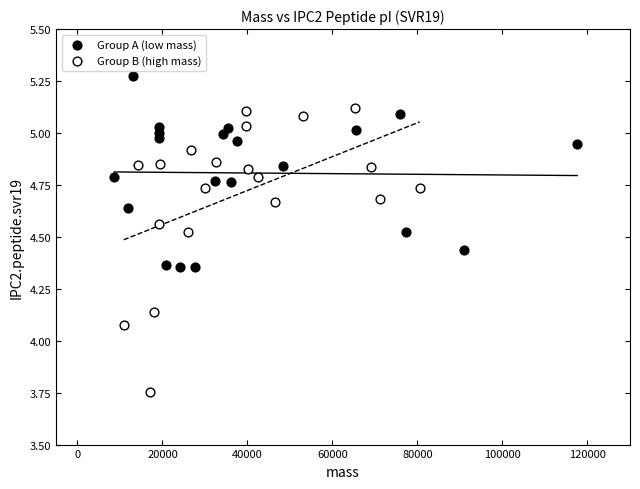

Which series contains the highest Y value?

Group A (low mass)